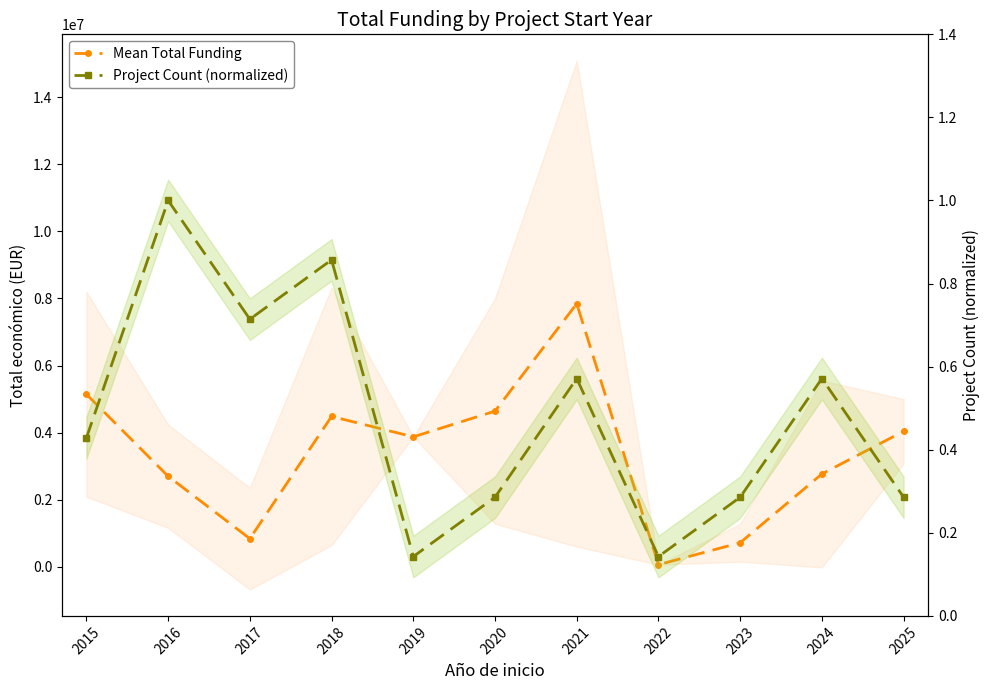

True or false: Project Count (normalized) and Mean Total Funding intersect in this chart.

False